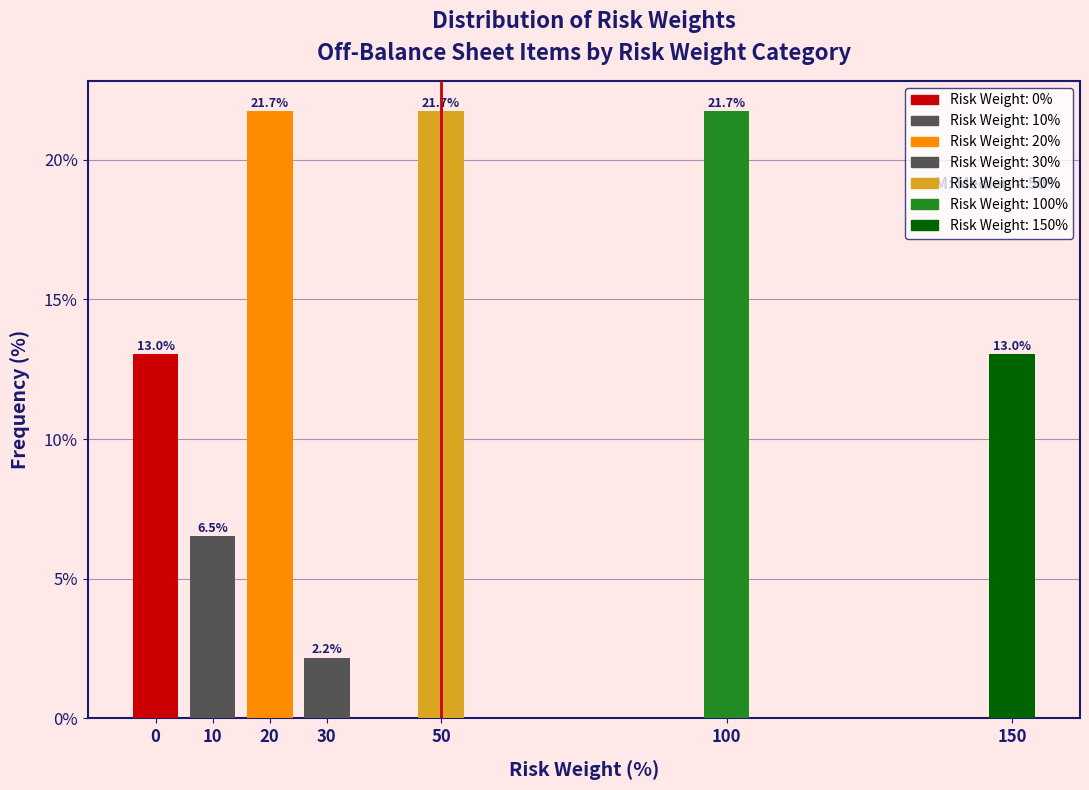

Reading left to right, extract all data points from this chart.

0=13.0	10=6.5	20=21.7	30=2.2	50=21.7	100=21.7	150=13.0